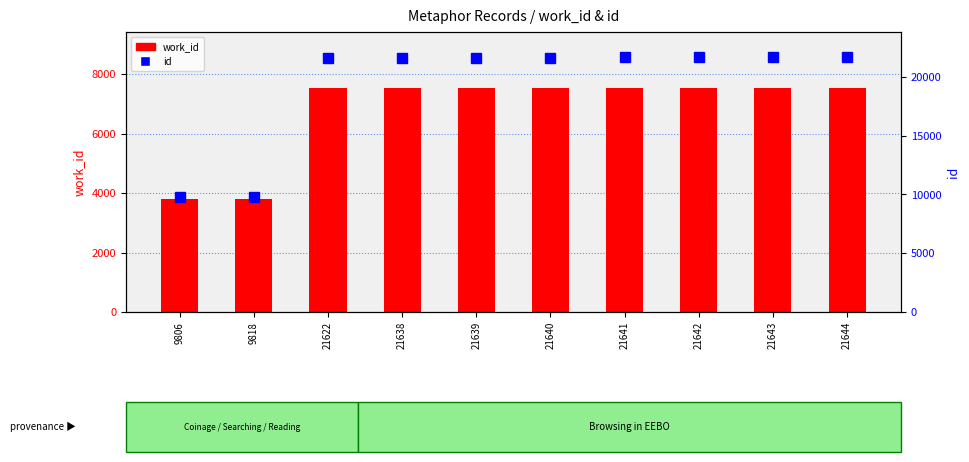

How many data points does each series have?

10